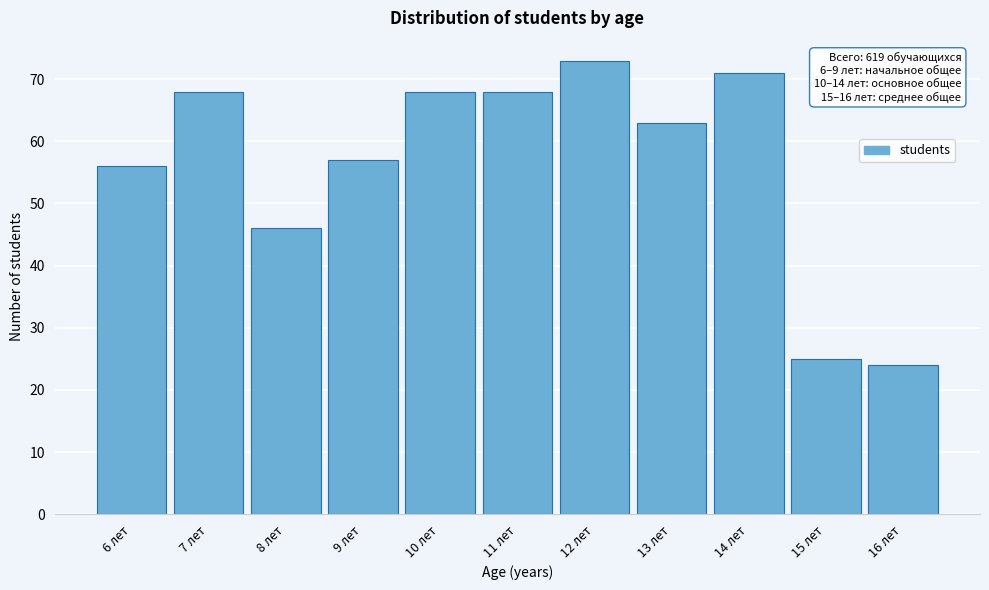

Reading right to left, transcribe all the data shown in this chart.

24	25	71	63	73	68	68	57	46	68	56